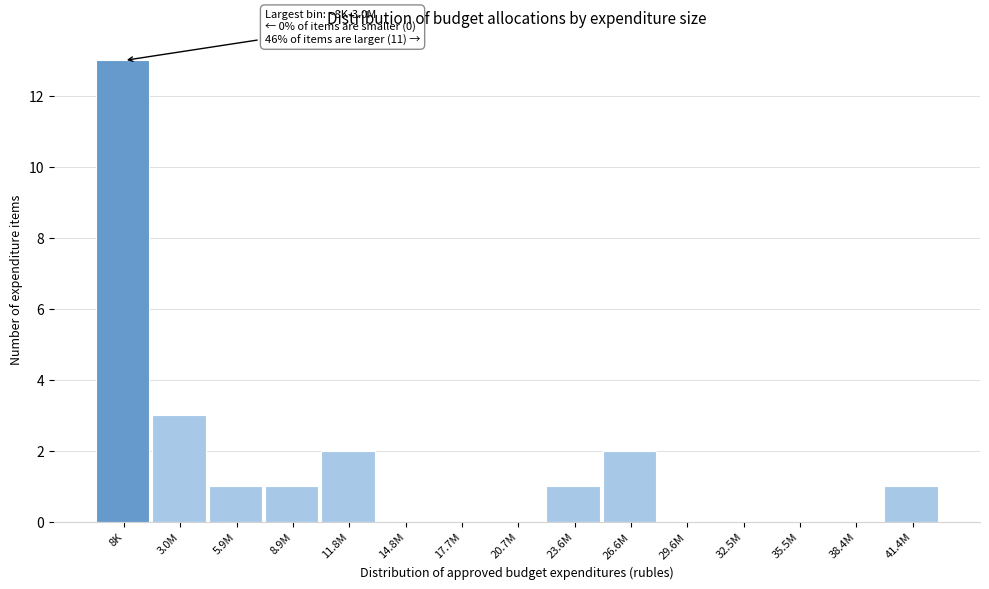

Reading left to right, transcribe all the data shown in this chart.

8K=13	3.0M=3	5.9M=1	8.9M=1	11.8M=2	14.8M=0	17.7M=0	20.7M=0	23.6M=1	26.6M=2	29.6M=0	32.5M=0	35.5M=0	38.4M=0	41.4M=1